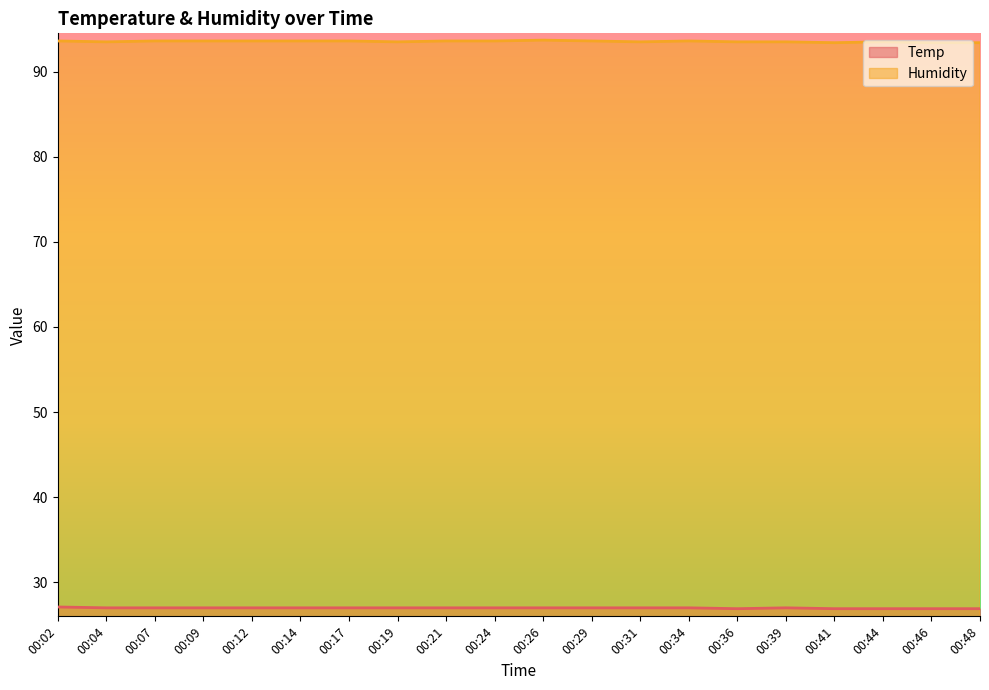

How many Temp values are between 27 and 28?

15